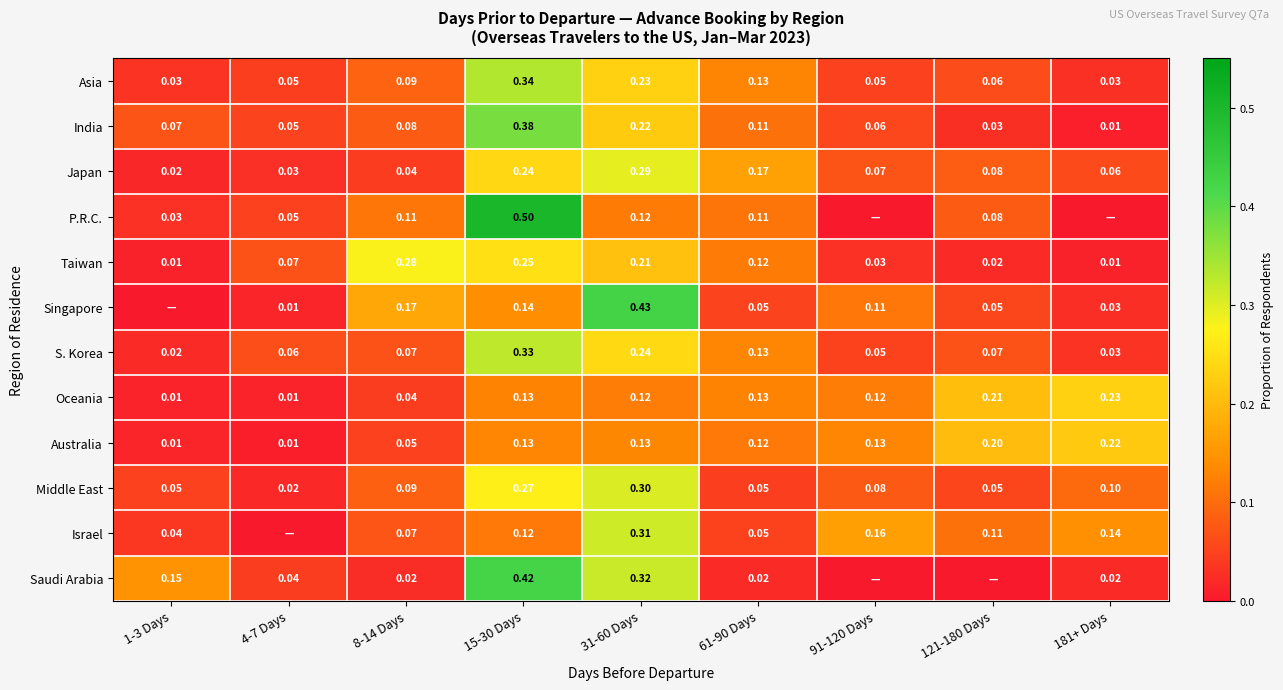

At which label does S. Korea reach its minimum?

1-3 Days